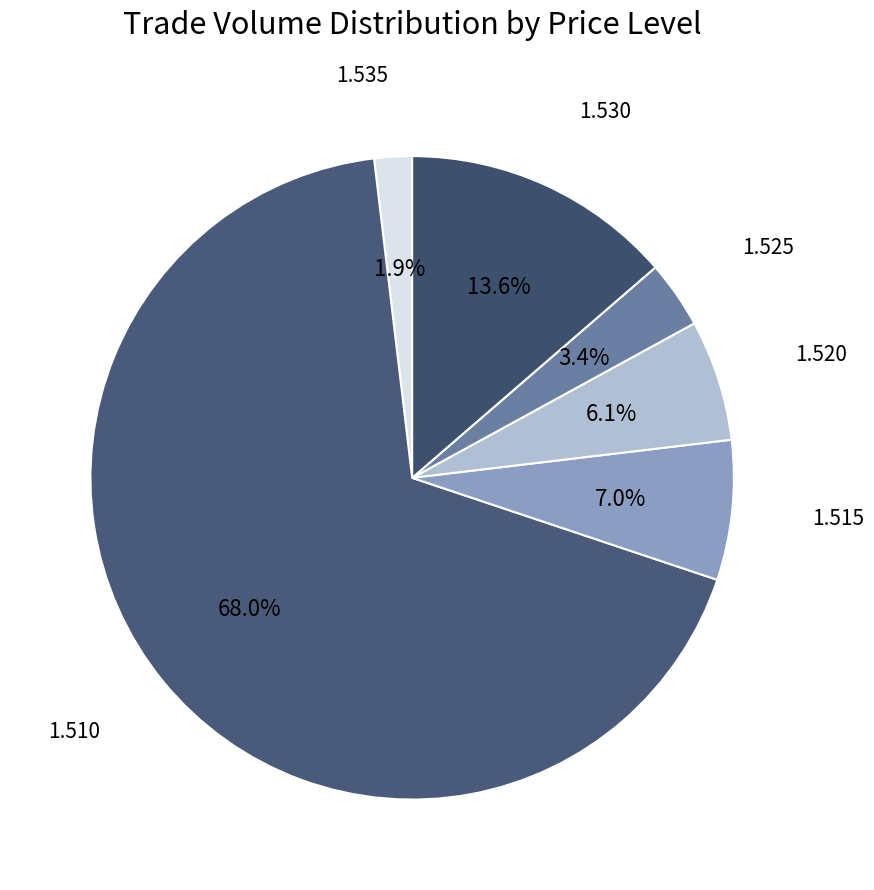

Combined, do 1.525 and 1.520 account for over 50%?

No